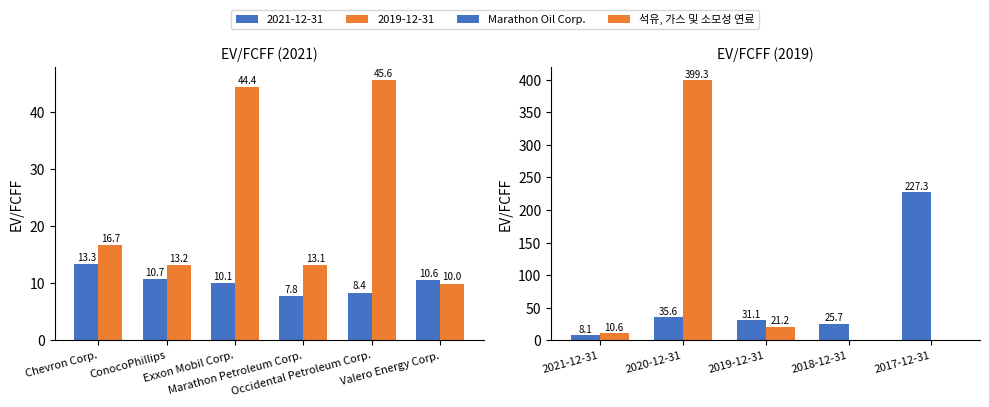

What is the value of the Marathon Oil Corp. bar at the 5th from the left?

227.3